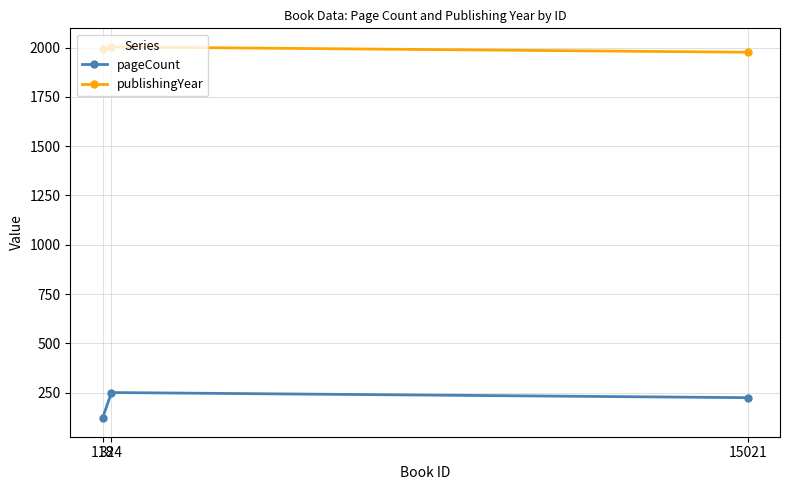

What is the value of the publishingYear point at the 3rd from the left?

1977